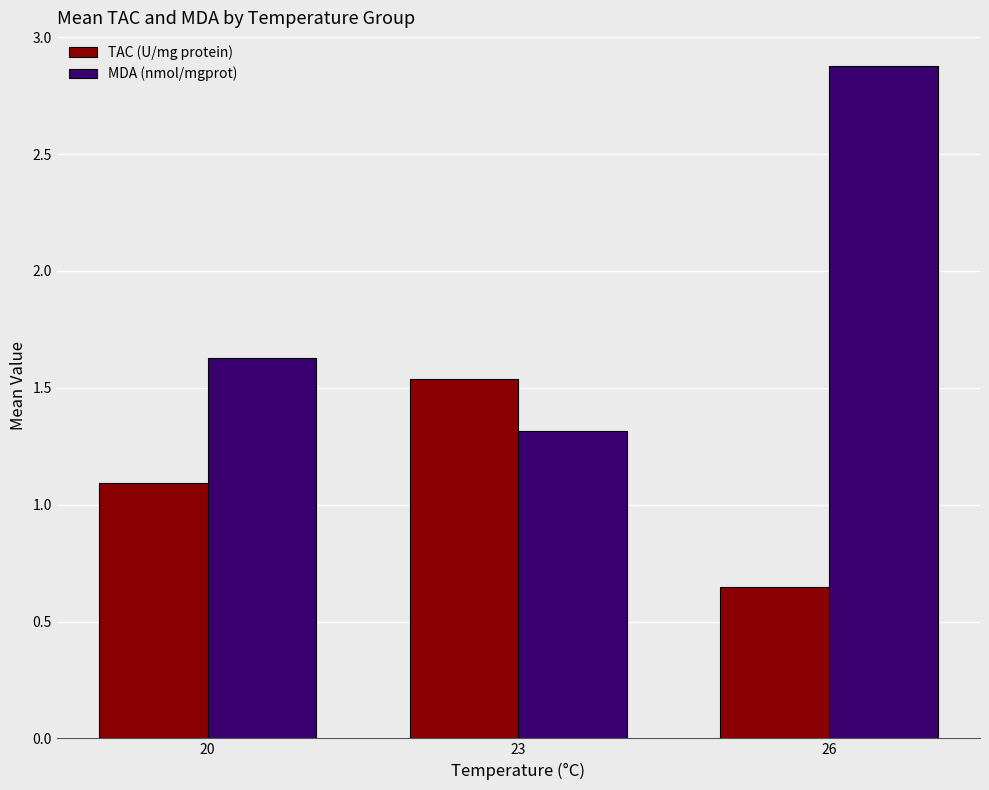

Which series has the largest range (max minus min)?

MDA (nmol/mgprot)